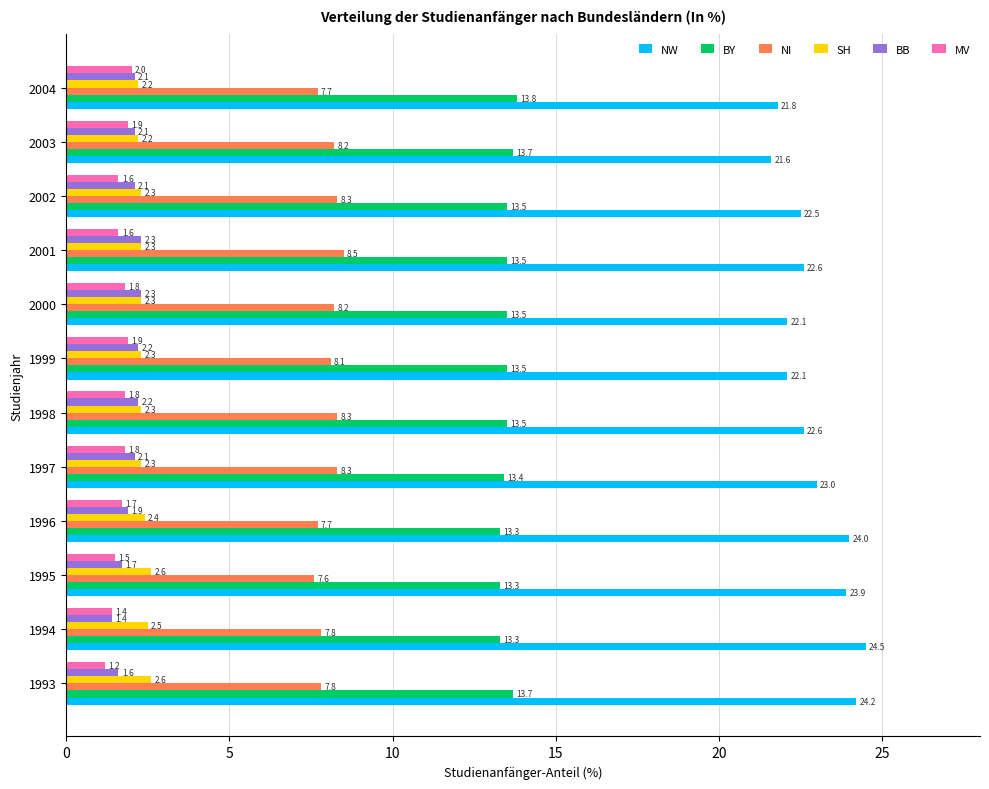

Which category has the highest value in the NI series?

2001